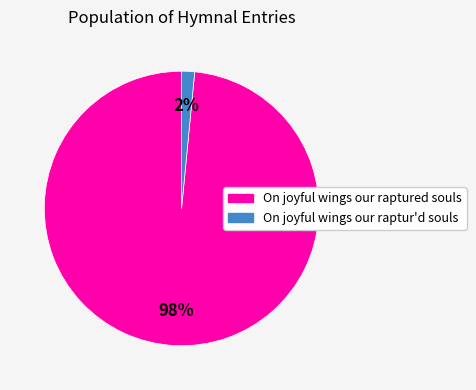

Which slice is the smallest?

On joyful wings our raptur'd souls